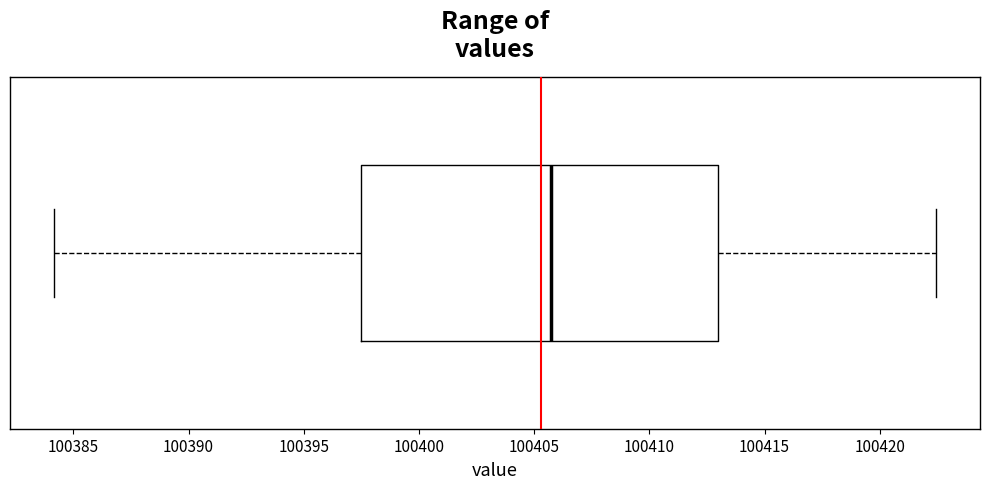

Read this box plot against the x-axis: the position of the median line, the range covered by the box, and the ends of both whiskers. The values are not printed on the chart, so give them approximately, as read against the axis.

median 100405.5, box 100397.5 to 100413.0, whiskers 100384.0 to 100422.5